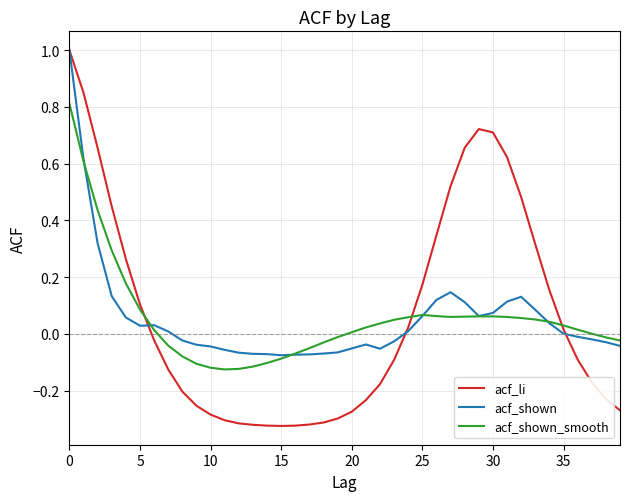

Which series has the largest range (max minus min)?

acf_li